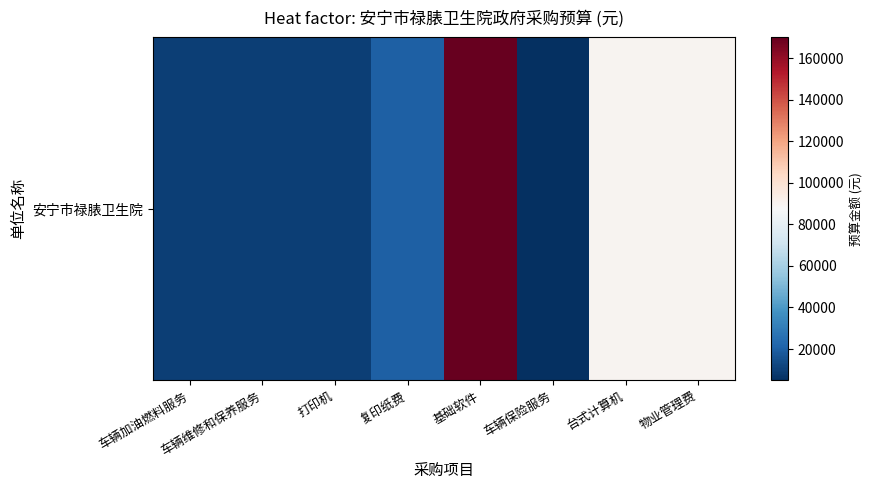

Which label corresponds to the largest value in the chart?

基础软件